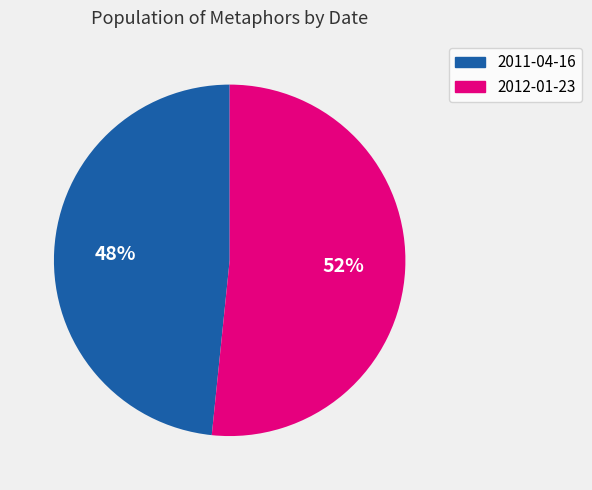

Is it true that 2011-04-16 is 48% of the pie?

True